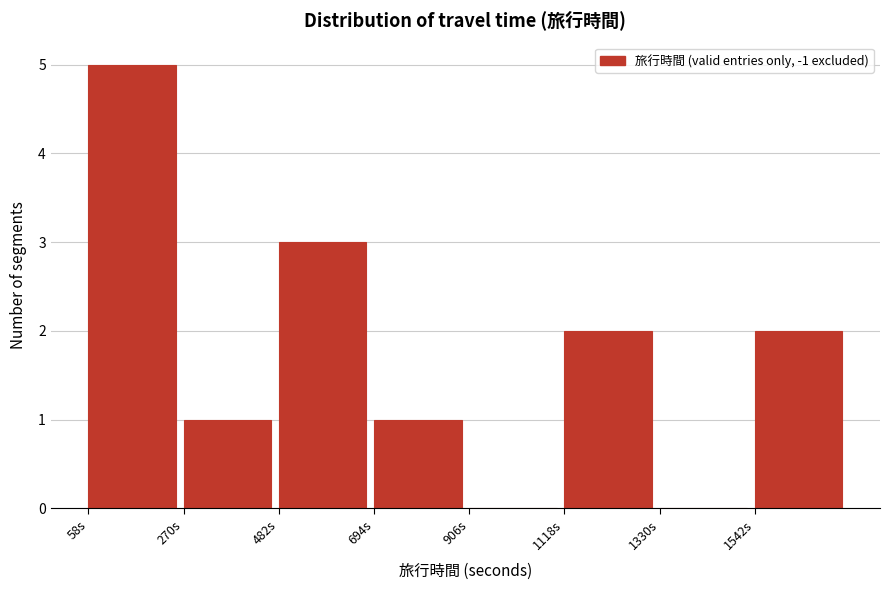

Reading left to right, list every bar in this chart as the range it spans on the x-axis followed by its height. Neither the bar edges nor the heights are printed on the chart, so give them approximately, as read against the axes.

50 to 250: 5
250 to 500: 1
500 to 700: 3
700 to 900: 1
900 to 1100: 0
1100 to 1350: 2
1350 to 1550: 0
1550 to 1750: 2